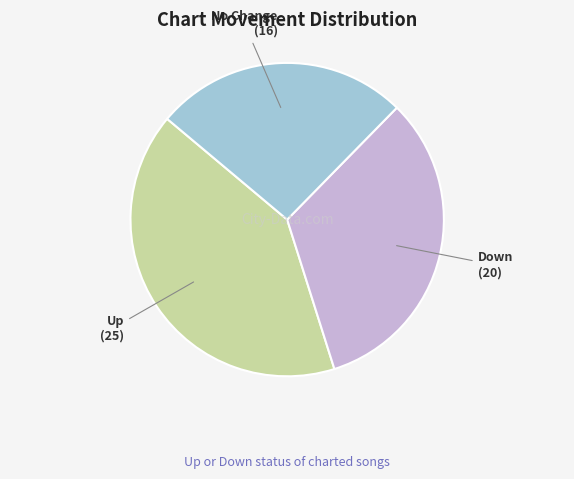

Is there a majority slice in this chart?

No